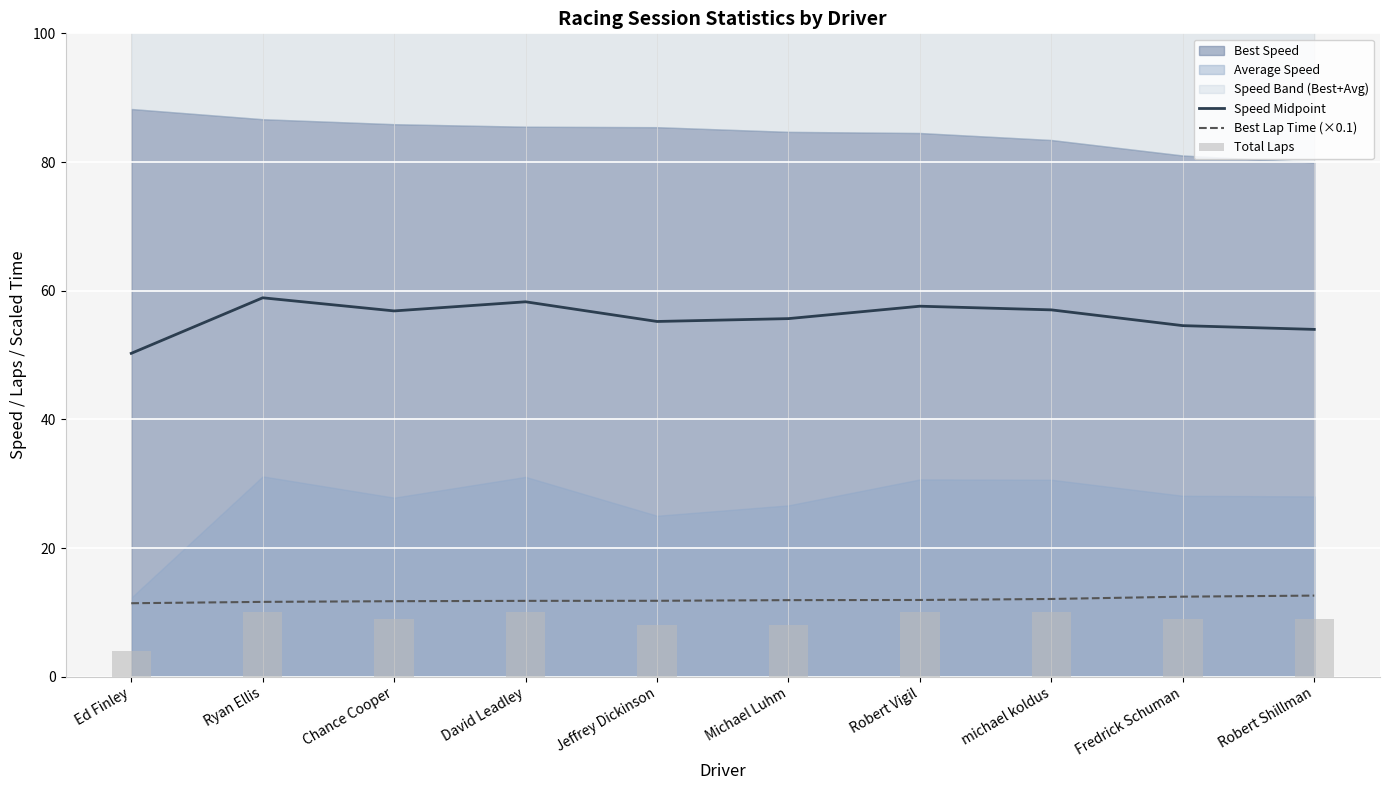

The value of Speed Midpoint at Ryan Ellis is 105.1. True or false?

False